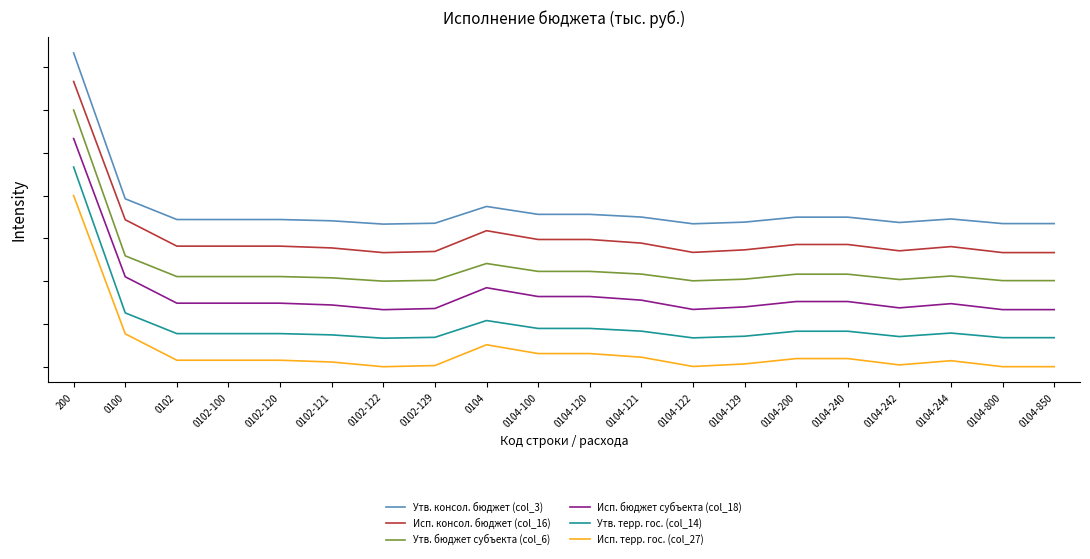

Does the chart have visible grid lines?

No